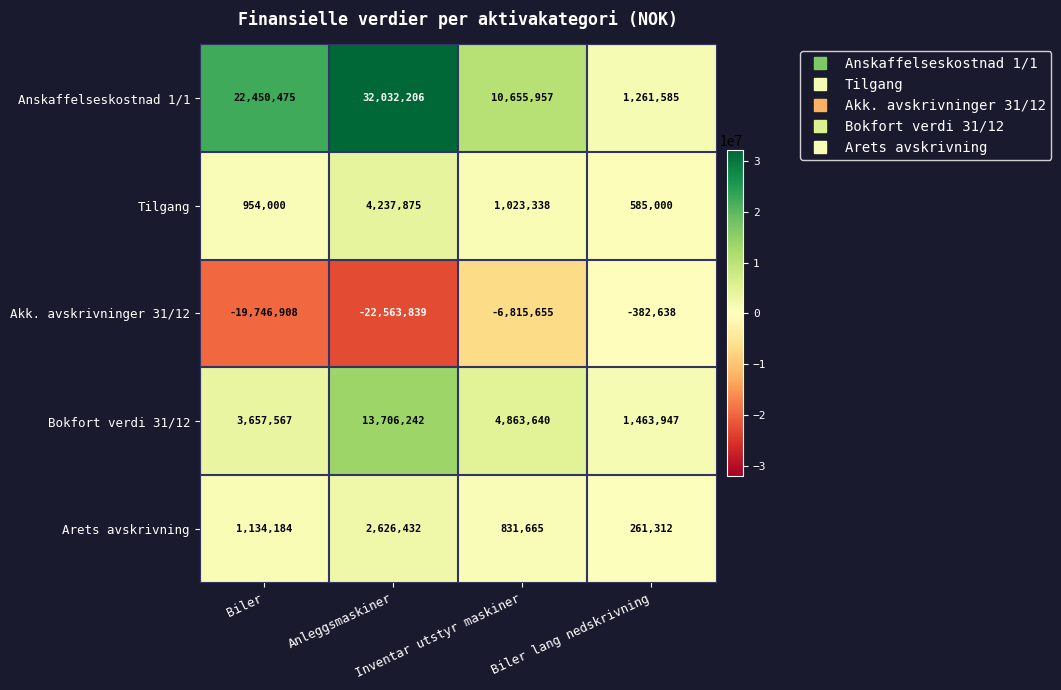

At how many categories does at least one series exceed 8546140?

3